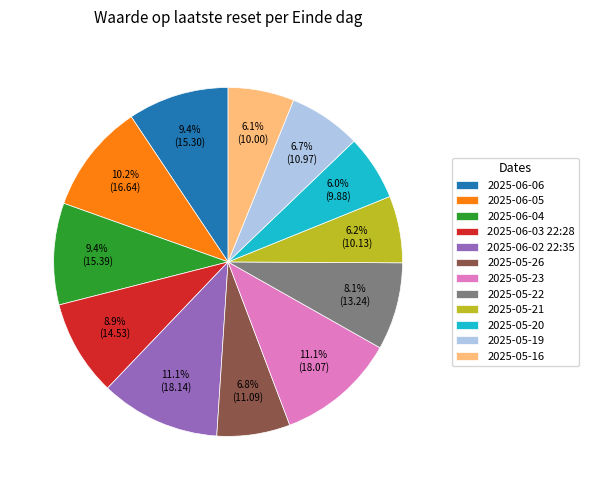

Which has a higher value, 2025-05-22 or 2025-05-23?

2025-05-23